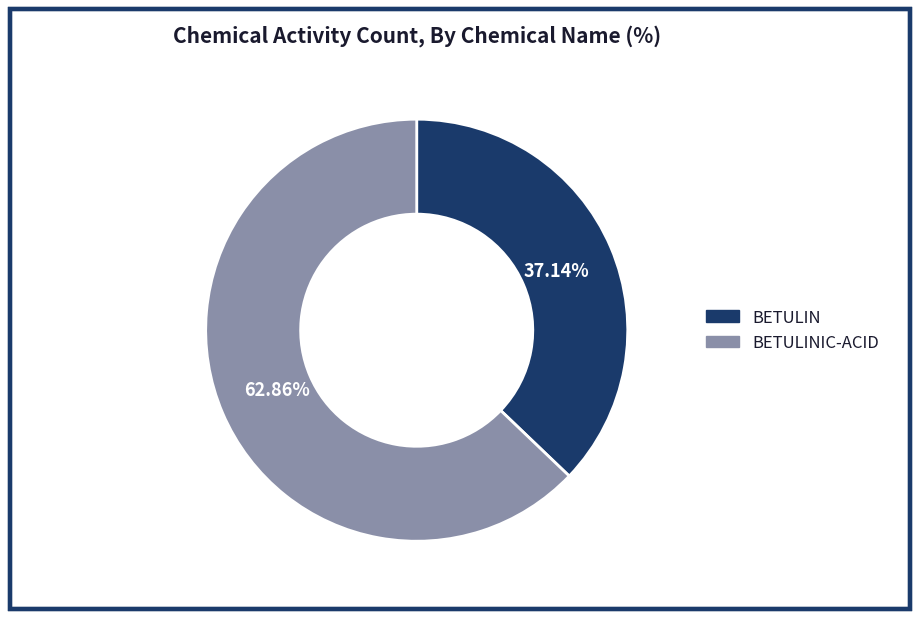

To the nearest percent, what portion does BETULINIC-ACID represent?

63%